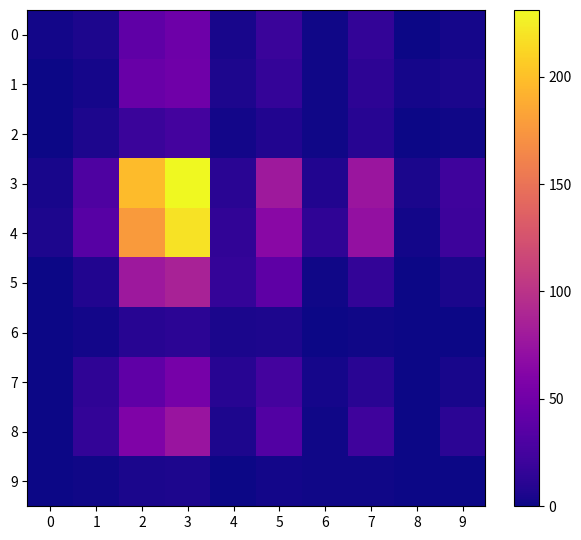

How many series are shown in this chart?

10